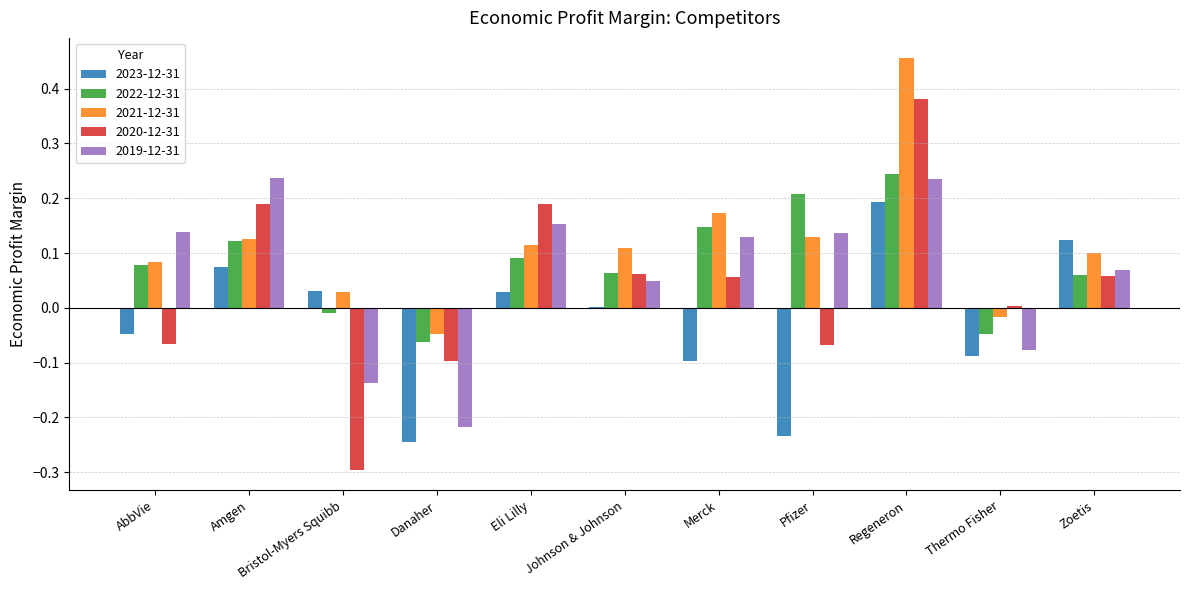

What is the sum of all 2019-12-31 values?

0.7